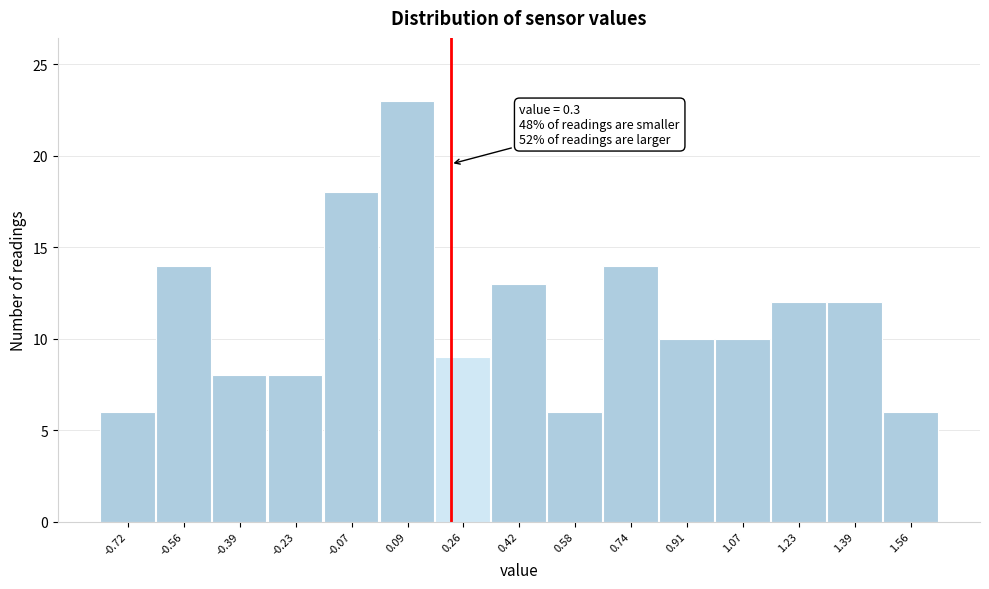

Reading right to left, transcribe all the data shown in this chart.

6	12	12	10	10	14	6	13	9	23	18	8	8	14	6